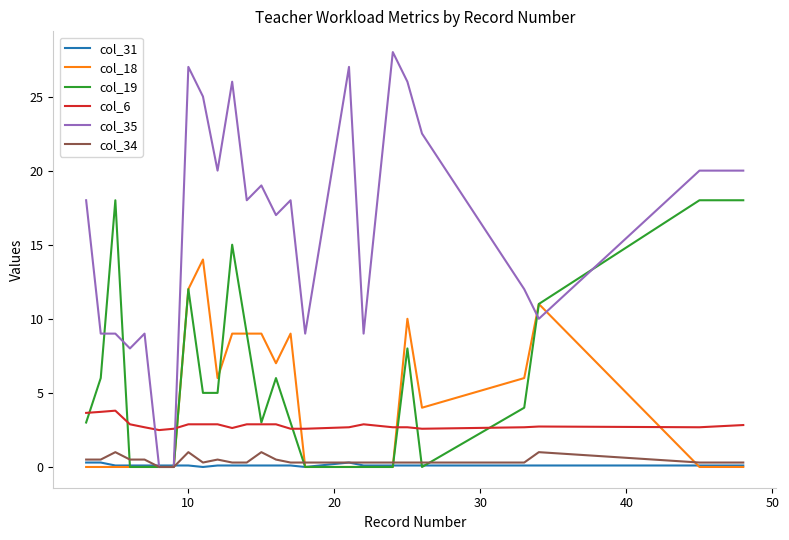

What is the maximum value for col_18?

14.0